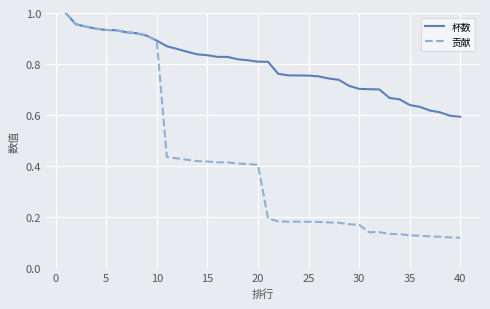

Which series has the widest spread of values?

贡献